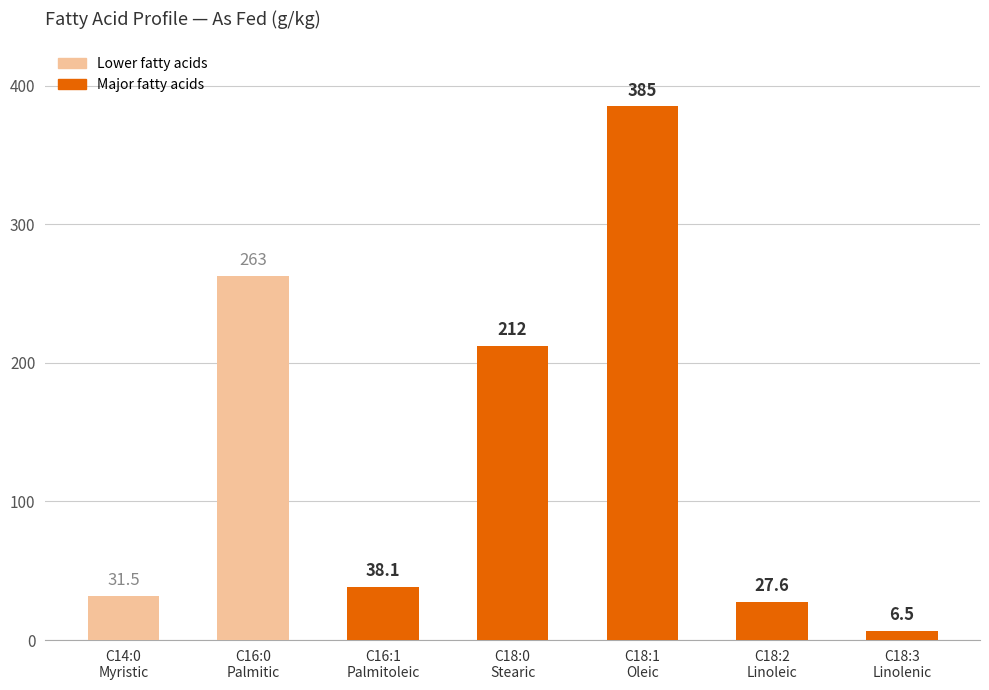

How many data points does each series have?

7